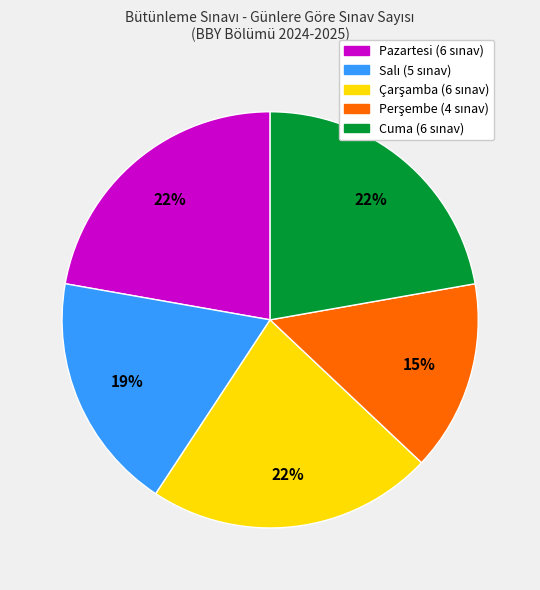

Is the sum of Pazartesi and Cuma greater than half?

No